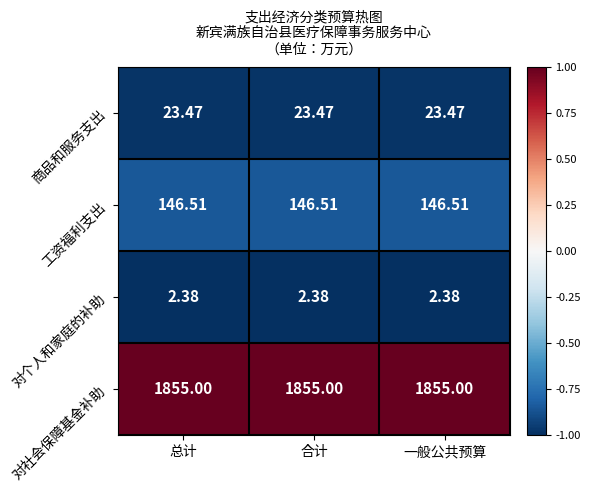

Count the number of data series in this chart.

4